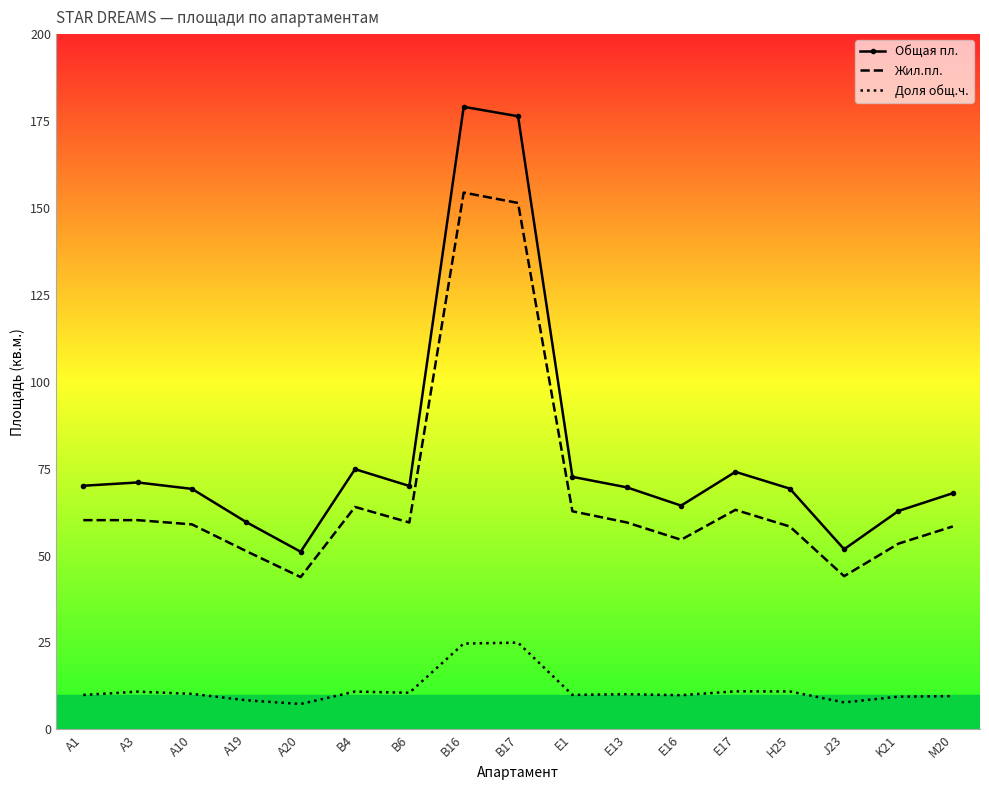

At which label does Жил.пл. first exceed 59?

A1